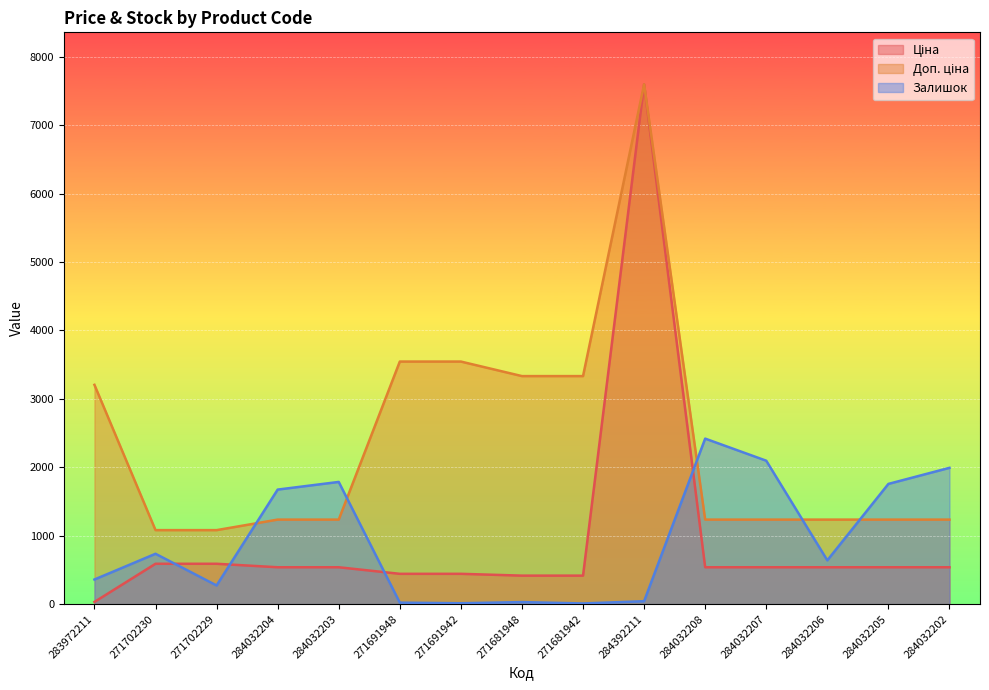

What is the highest value of the Ціна series?

7596.5